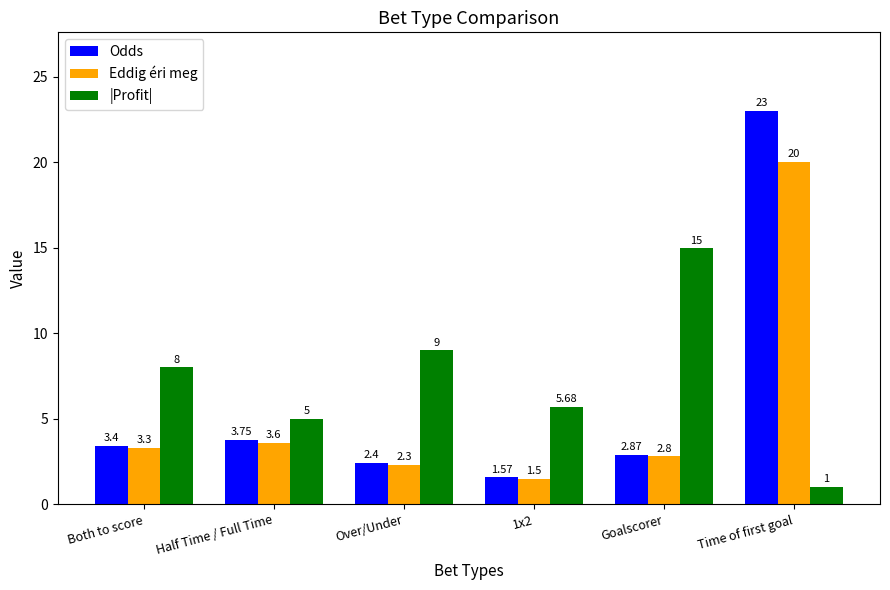

How many bars are there in each group?

3